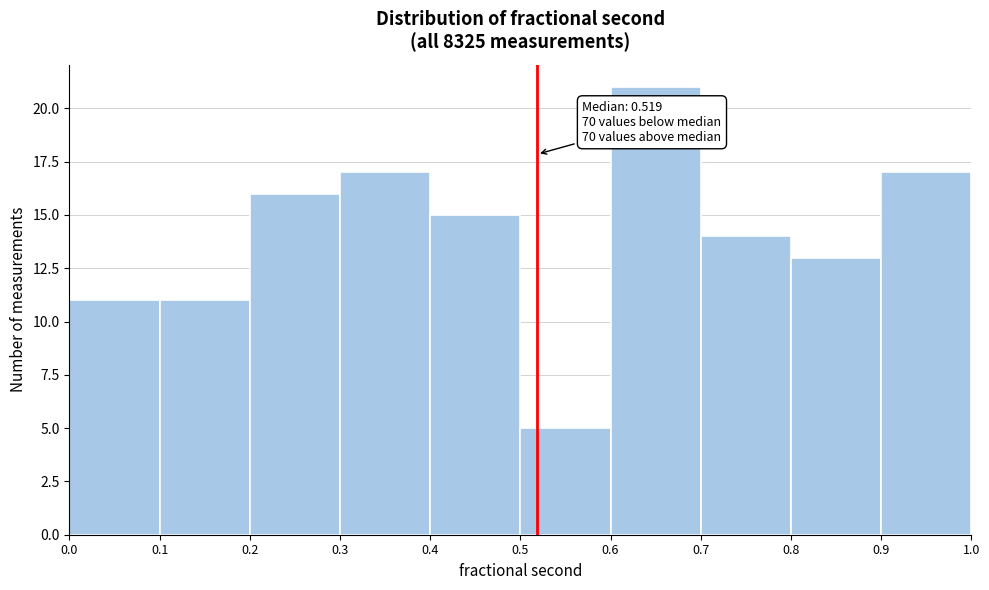

Which range on the x-axis has the tallest bar?

0.6 to 0.7